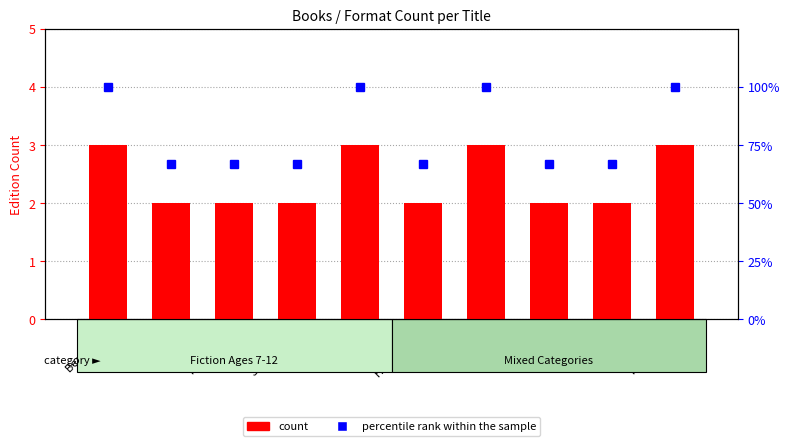

What is the approximate value of count at Beast of N?

3.0